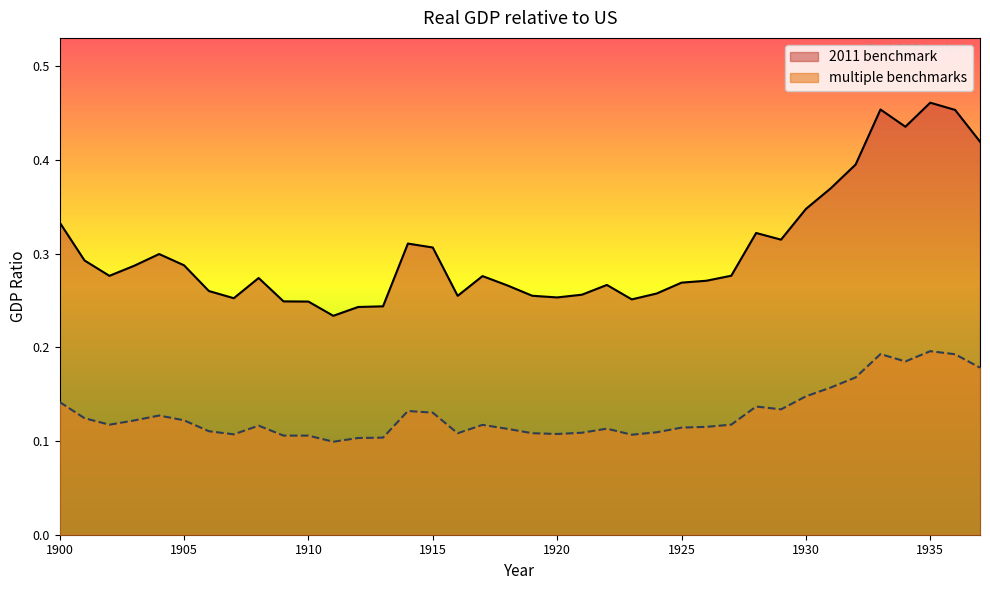

What is the value of the 2011 benchmark point at the 13th from the left?

0.2